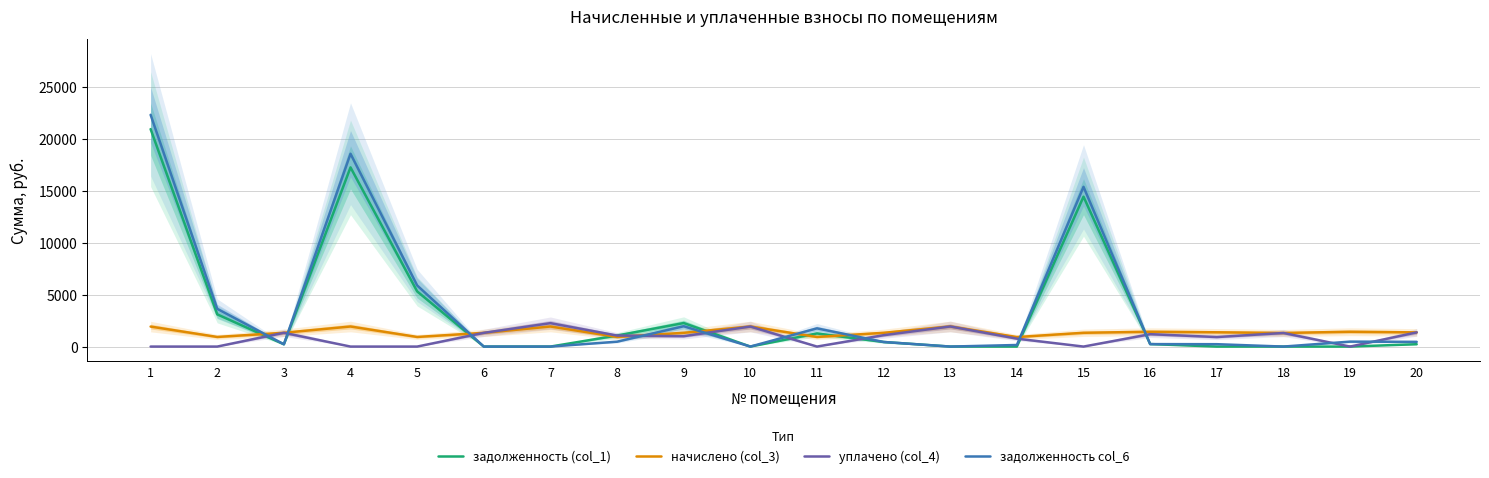

What is the greatest value displayed?

22287.0